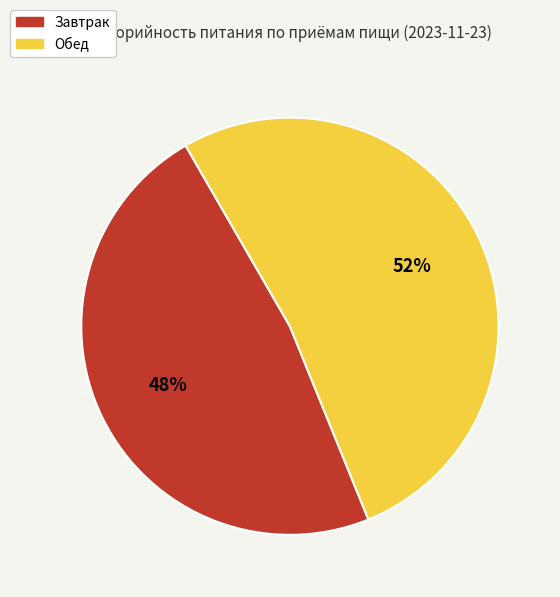

Is the sum of Завтрак and Обед greater than half?

Yes